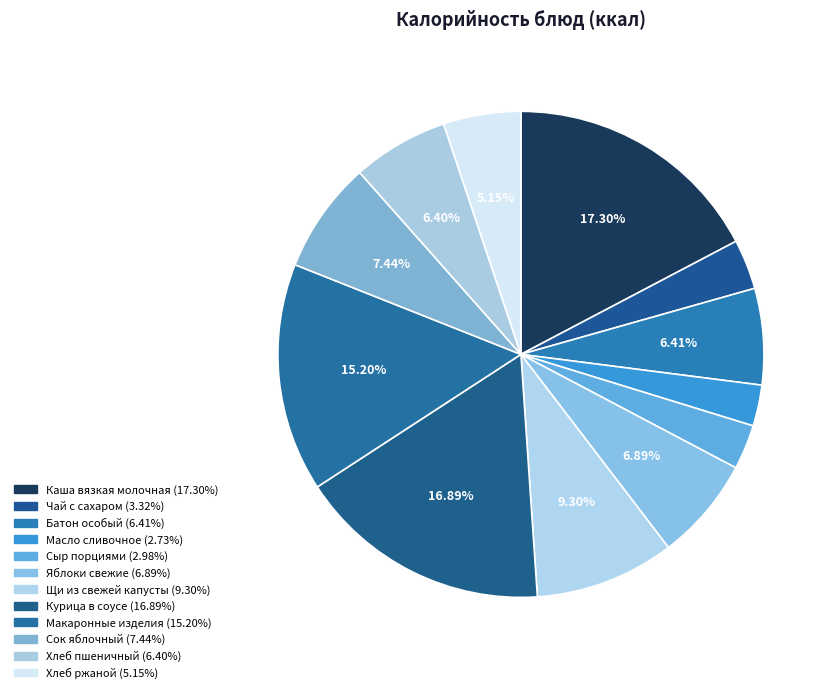

True or false: Сыр порциями accounts for 14% of the total.

False